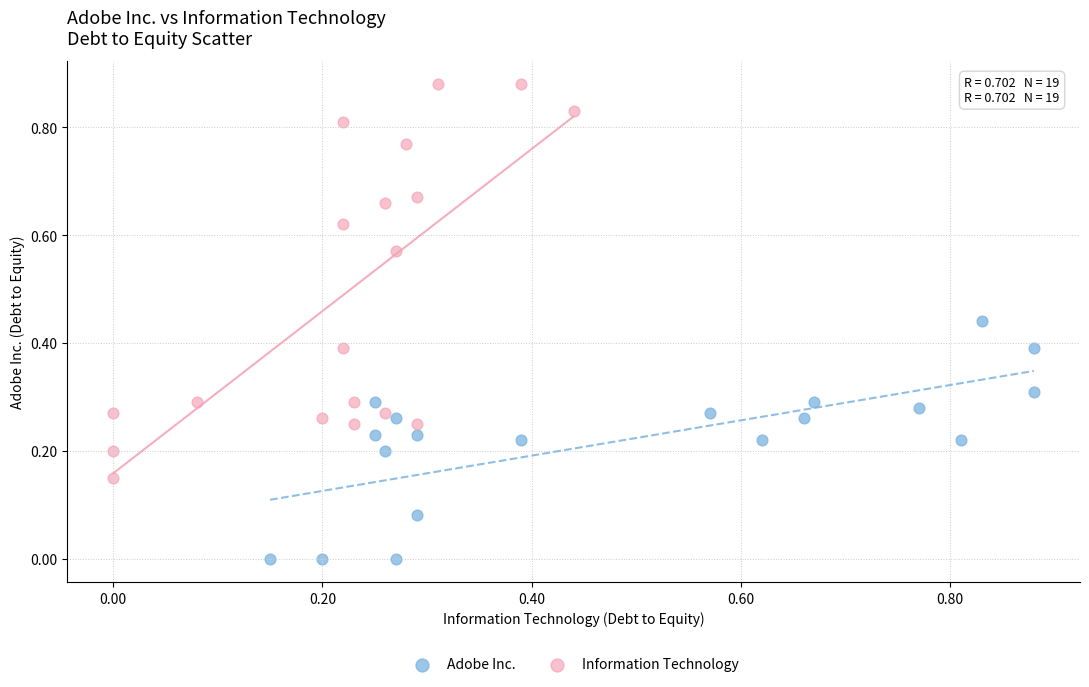

Which series reaches the maximum Y coordinate?

Information Technology